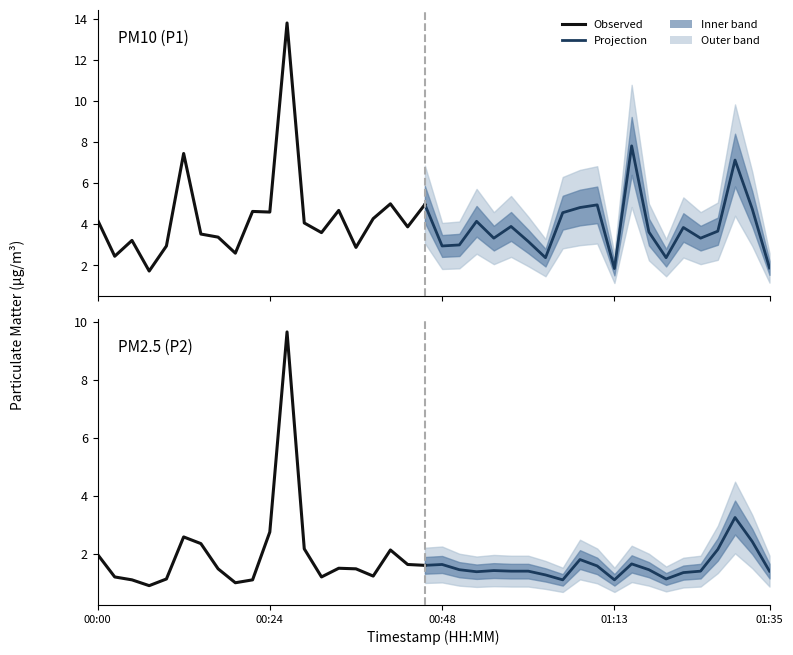

True or false: P1 and P2 cross at least once.

False